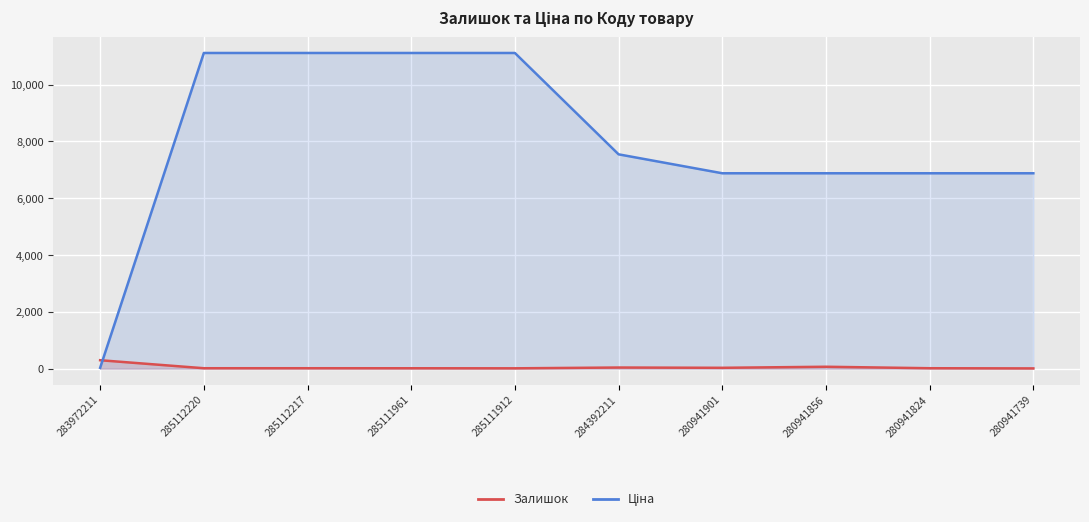

At which category is the sum across all series the highest?

285112220